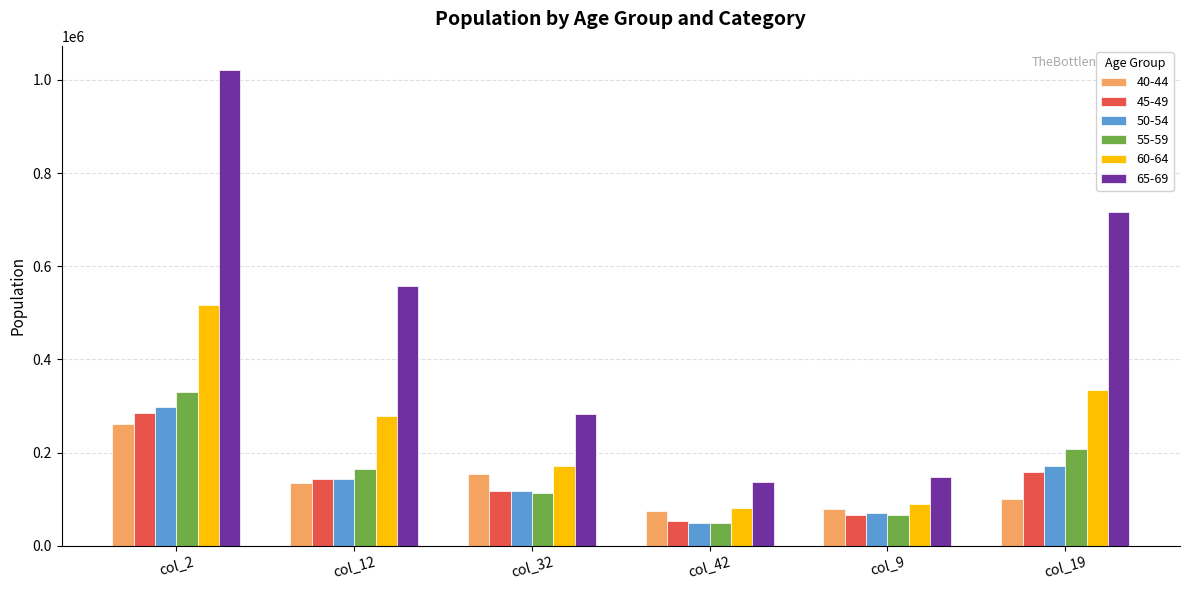

How many values in the 65-69 series are below 556733?

3